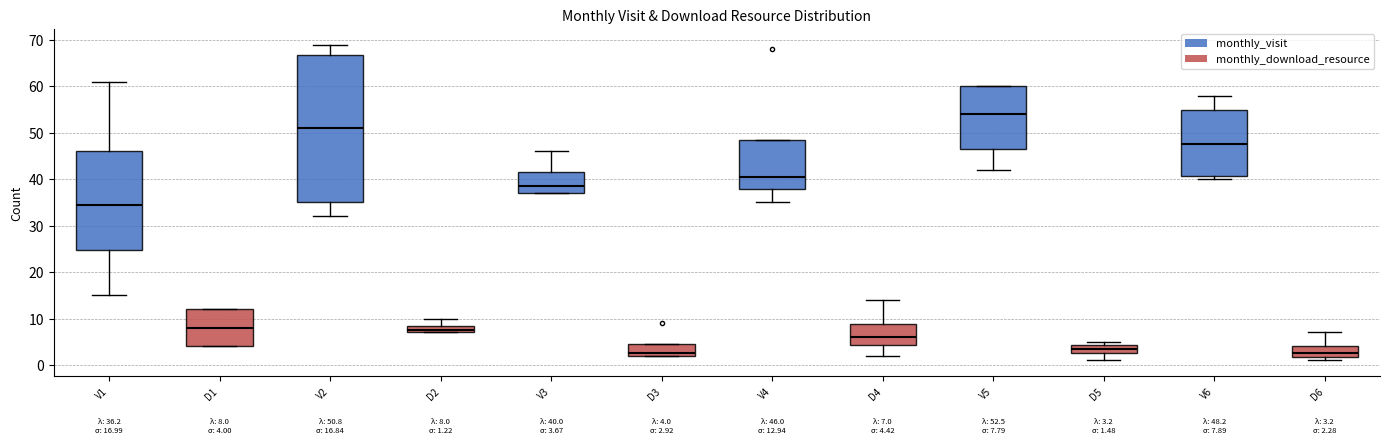

Comparing the boxes themselves (not the whiskers), which one is the tallest?

V2